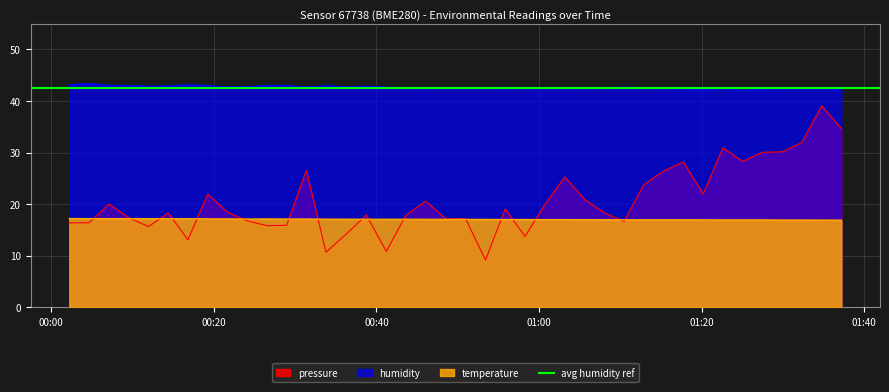

What is the difference between the highest and lowest values at 2023-02-13T01:00:43?

25.5